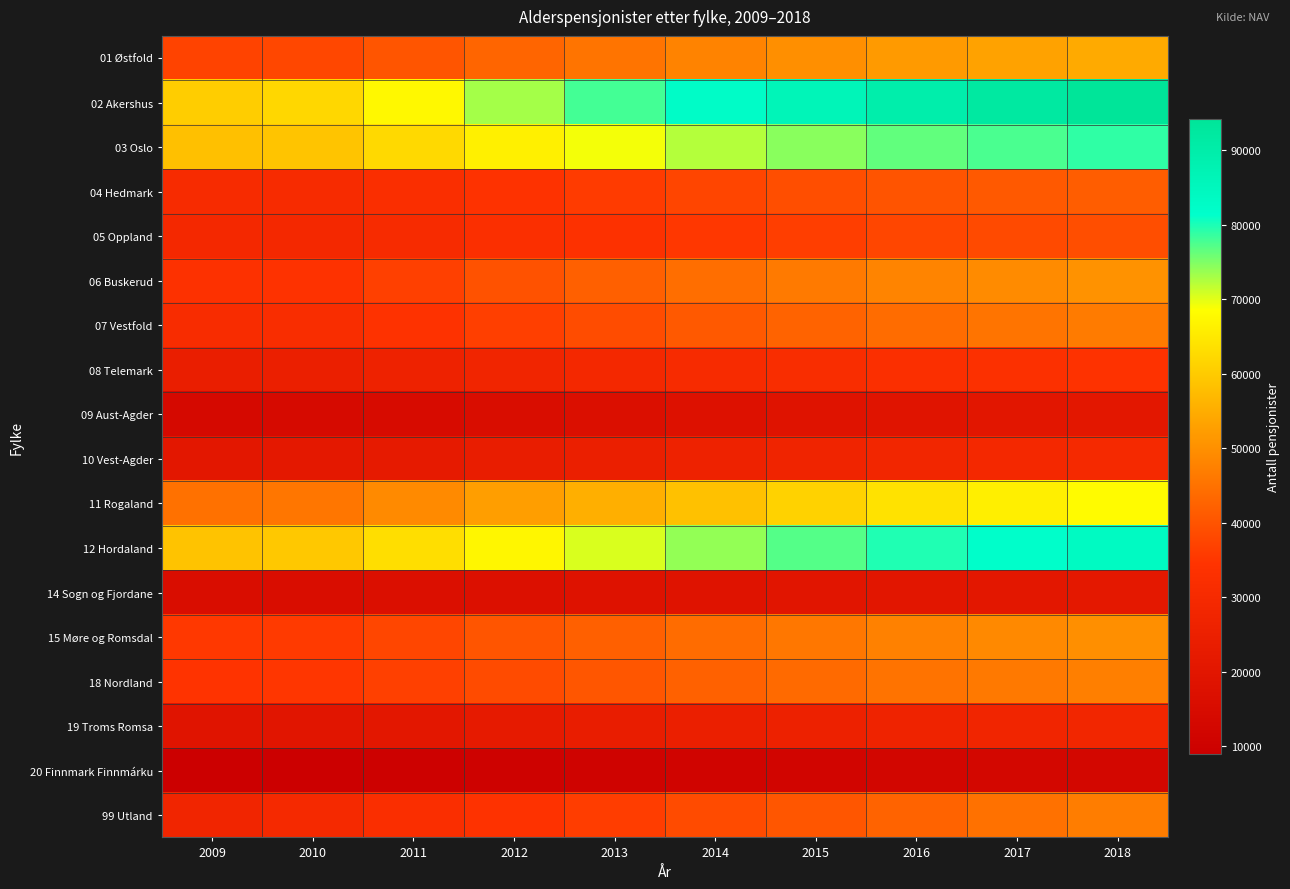

Which category has the highest value across all series?

2018